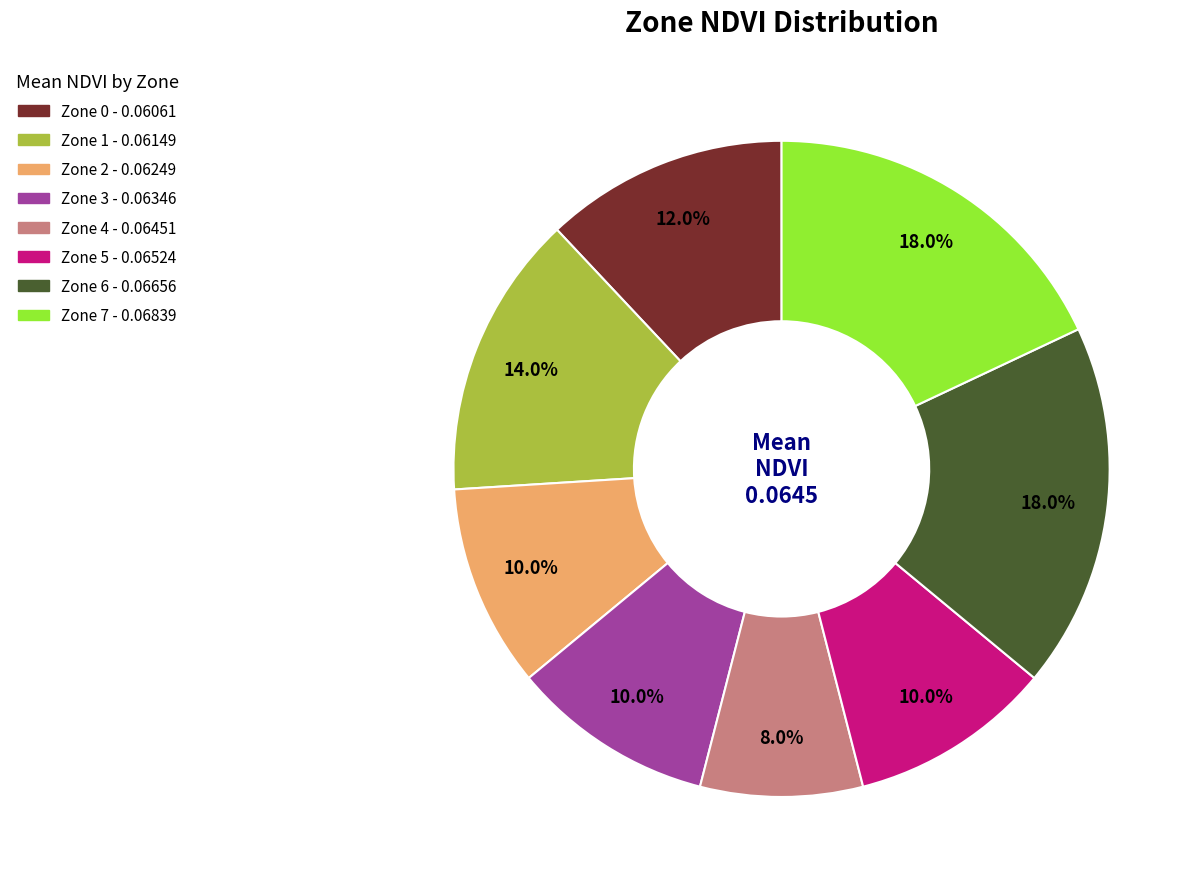

To the nearest percent, what is the difference between the largest and smallest slice percentages?

10%